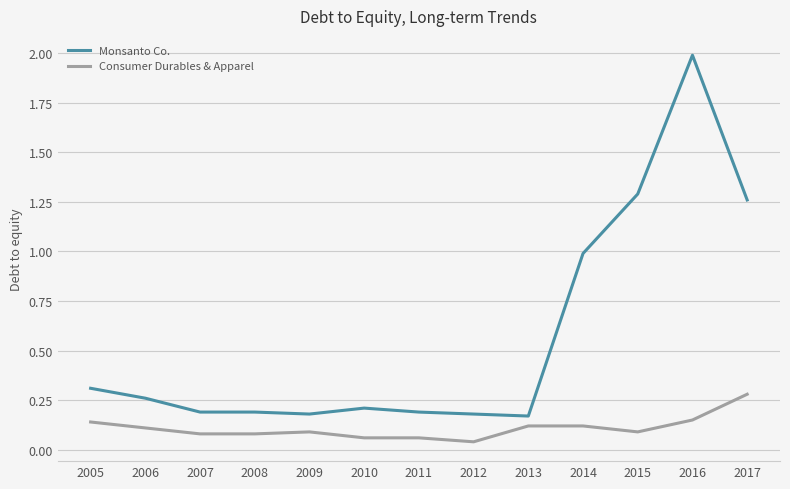

At 2012, list the series in order from largest to smallest.

Monsanto Co., Consumer Durables & Apparel